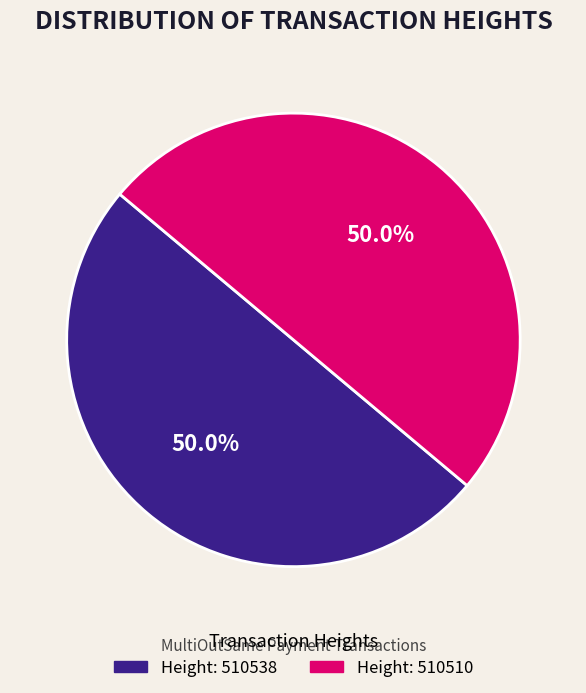

How many slices are in this pie chart?

2